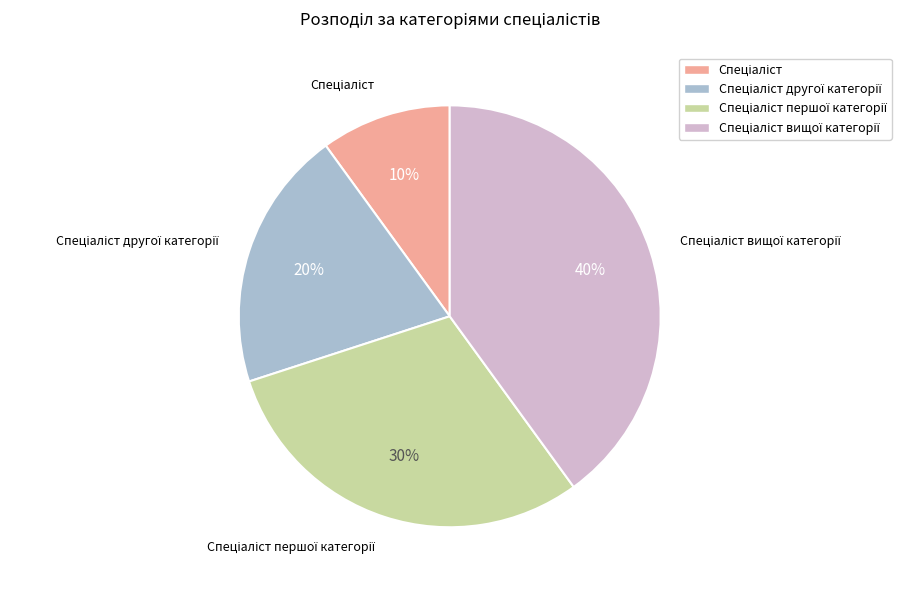

To the nearest percent, what is the average slice percentage?

25%